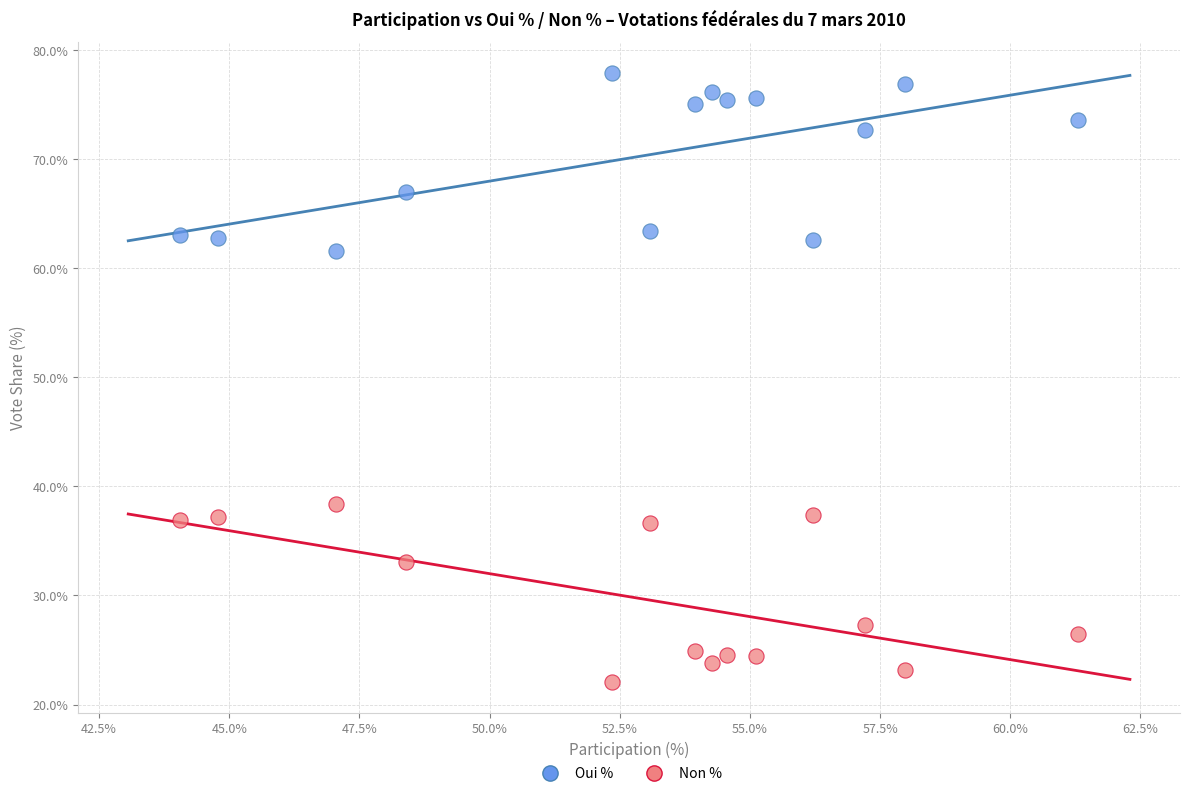

Which series reaches the minimum Y coordinate?

Non %